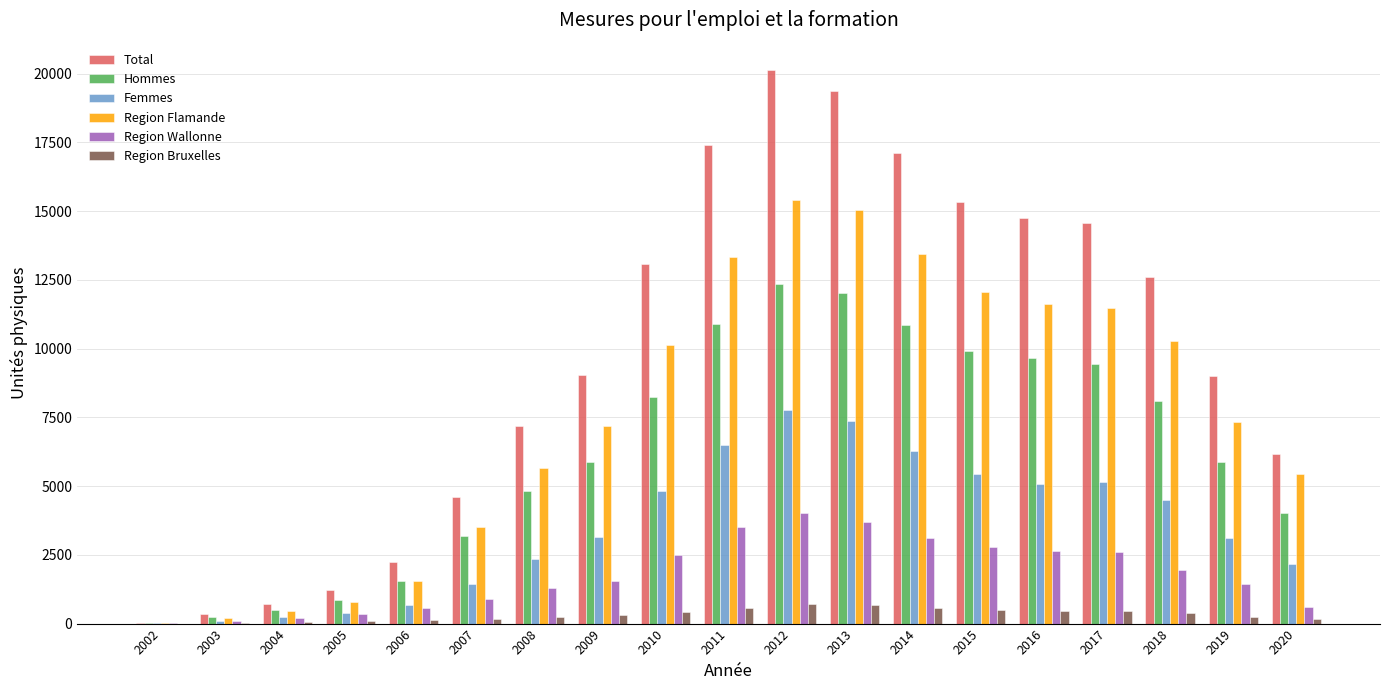

What is the average value of the Femmes series?

3496.0